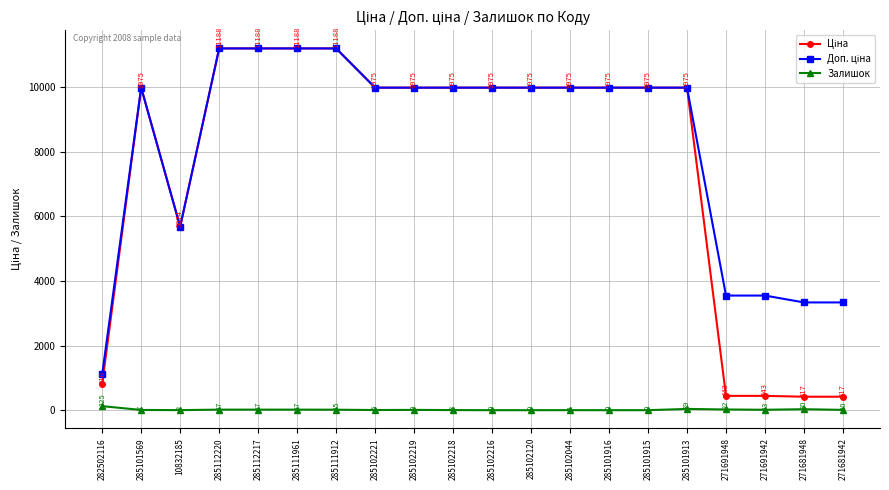

At which label does Залишок reach its peak?

282502116